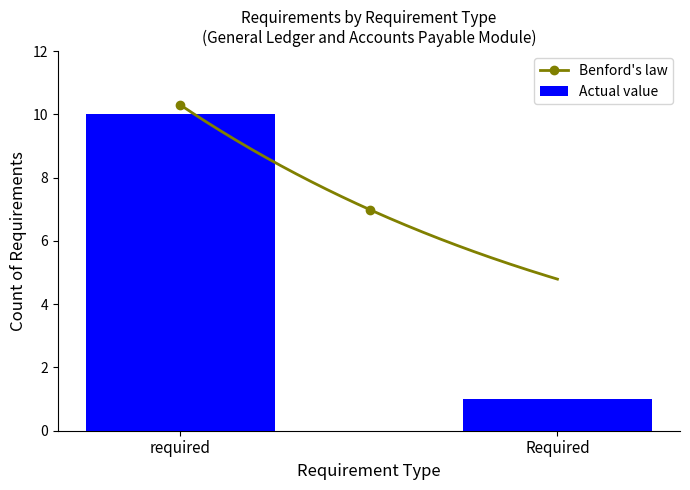

How many data points are less than 8?

5